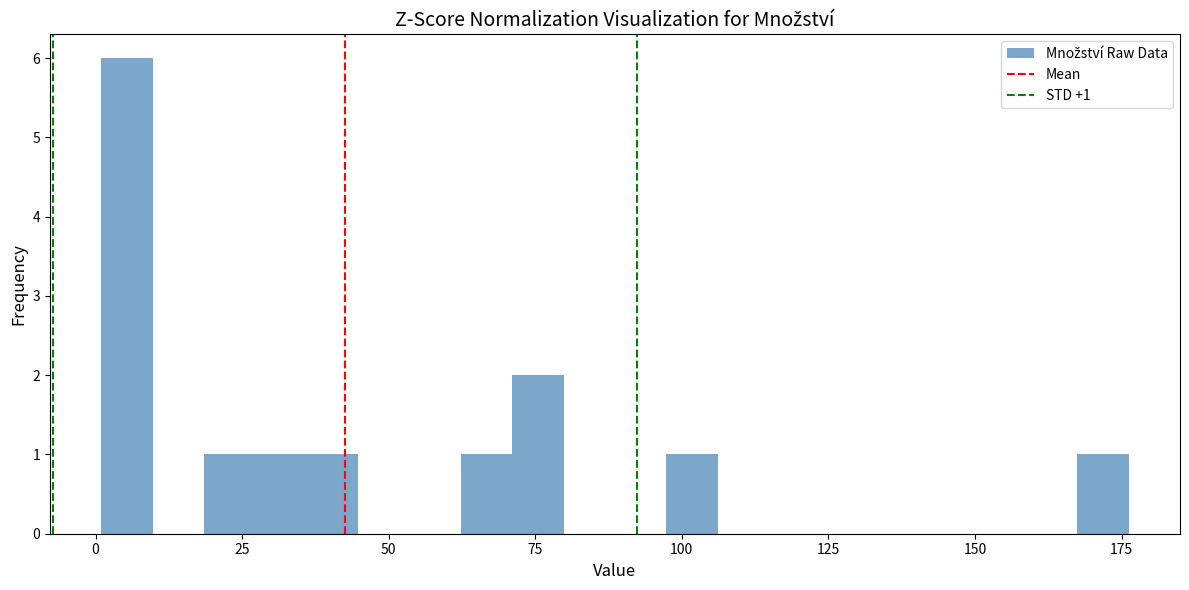

Around what value on the x-axis is the tallest bar? Give the approximate position of its centre, as read against the axis.

5